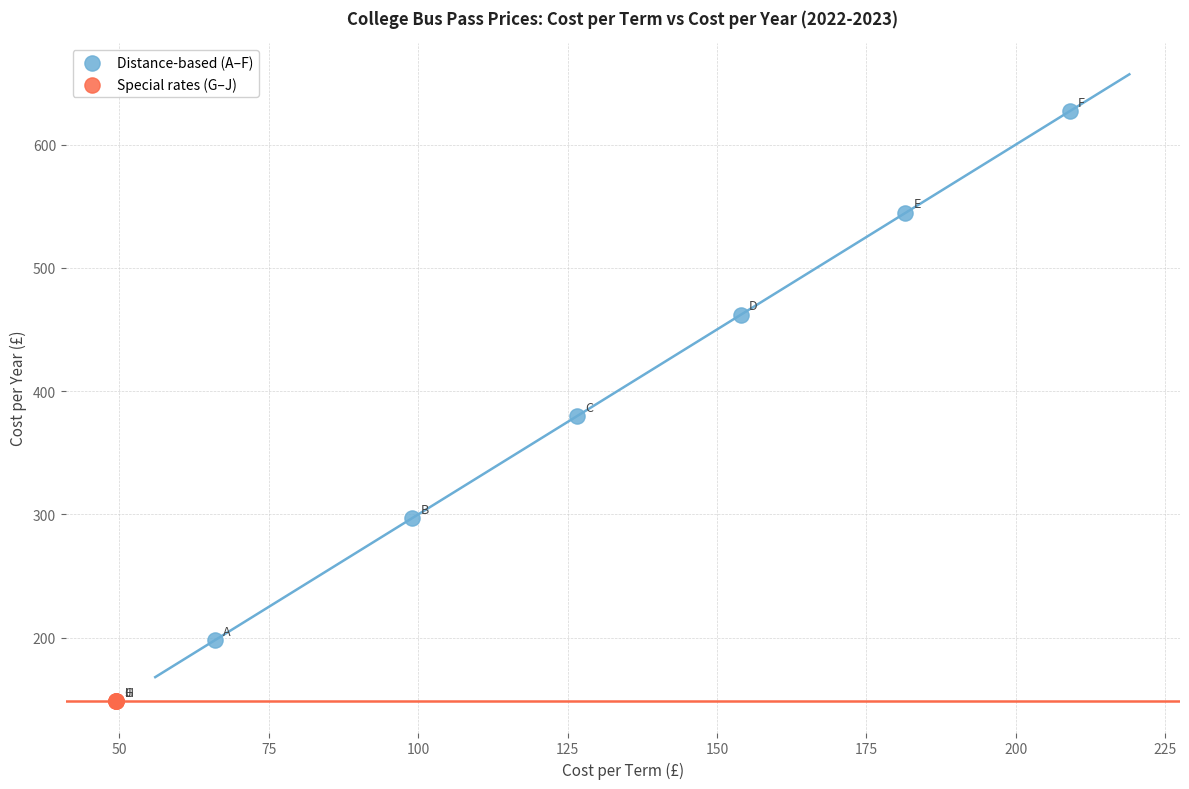

Which series reaches the minimum Y coordinate?

Special rates (G–J)